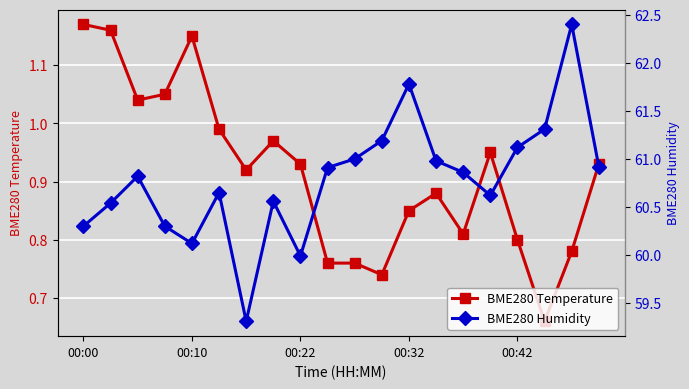

How many lines are shown in the chart?

2